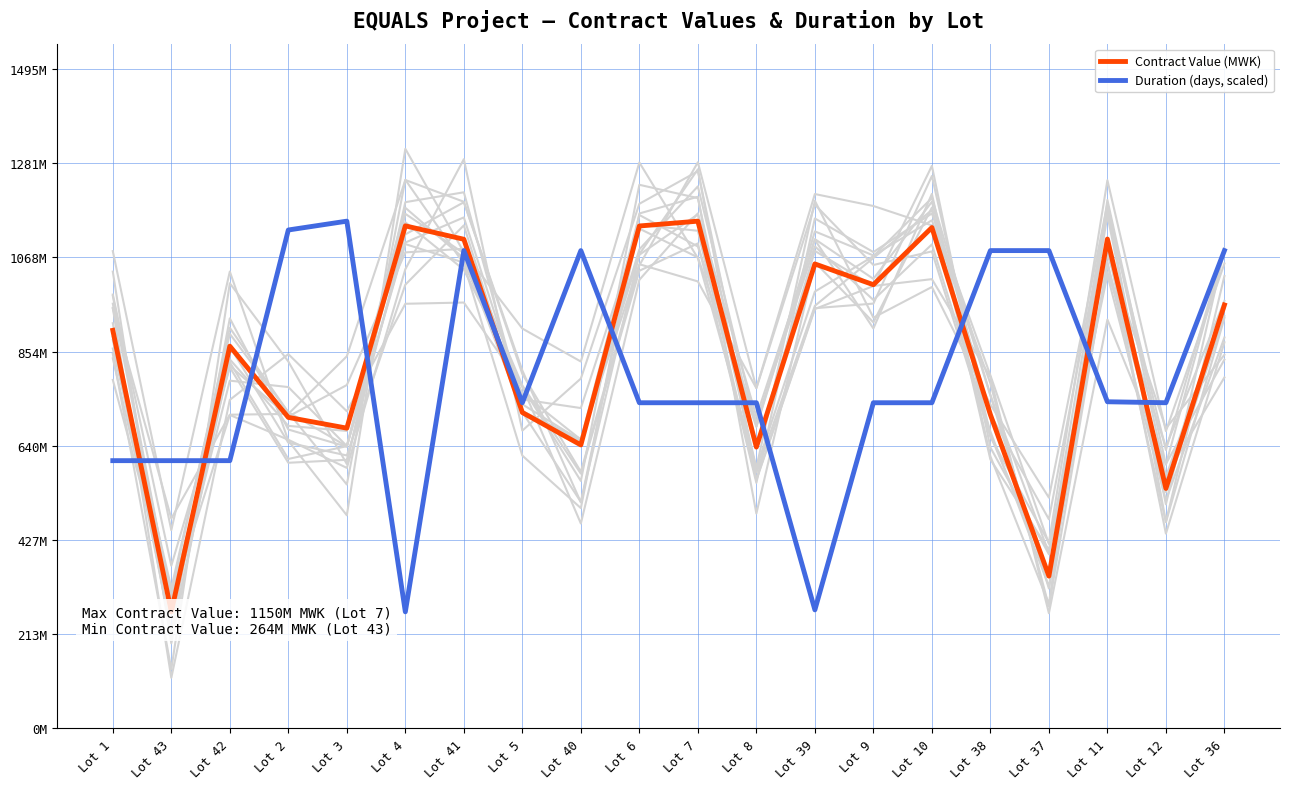

In Duration (days, scaled), how many points are higher than both neighbors (excluding endpoints)?

3